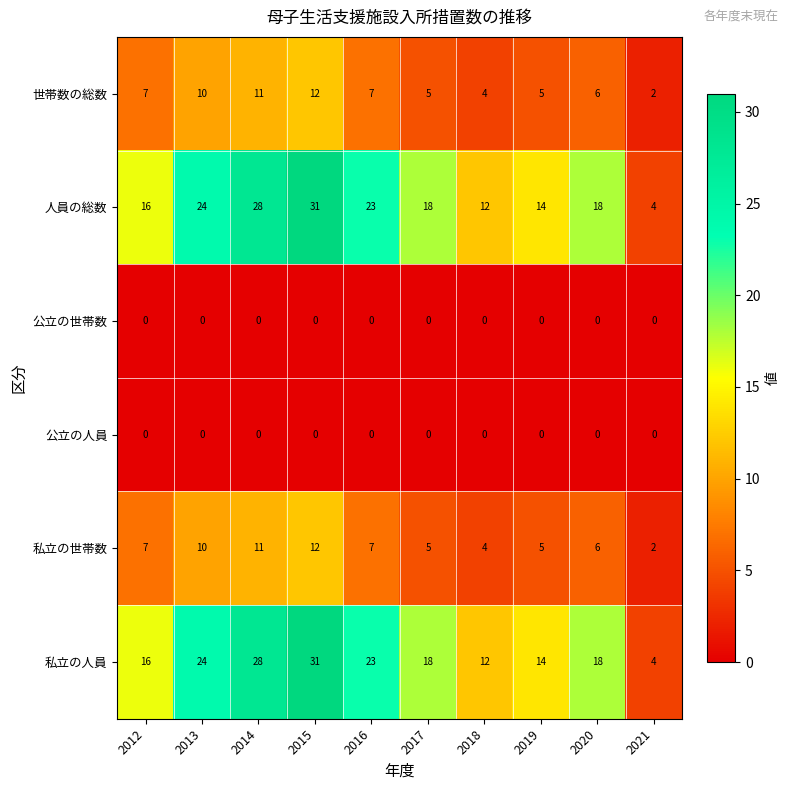

What is the difference between the maximum and second lowest values in the 私立の世帯数 series?

8